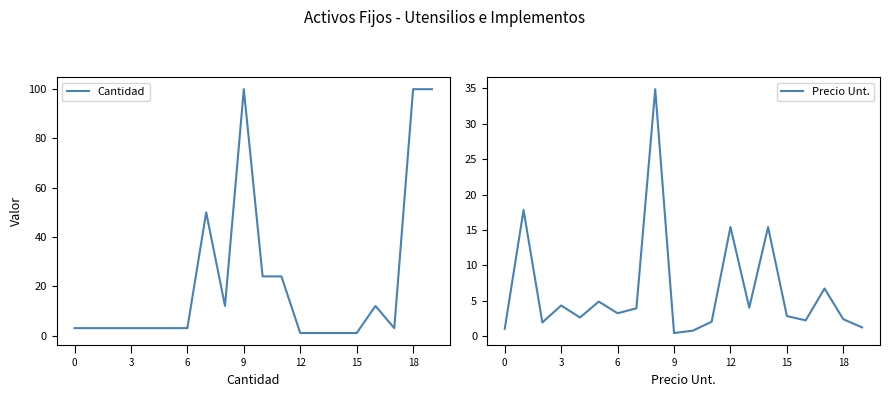

How many distinct data groups are displayed?

2